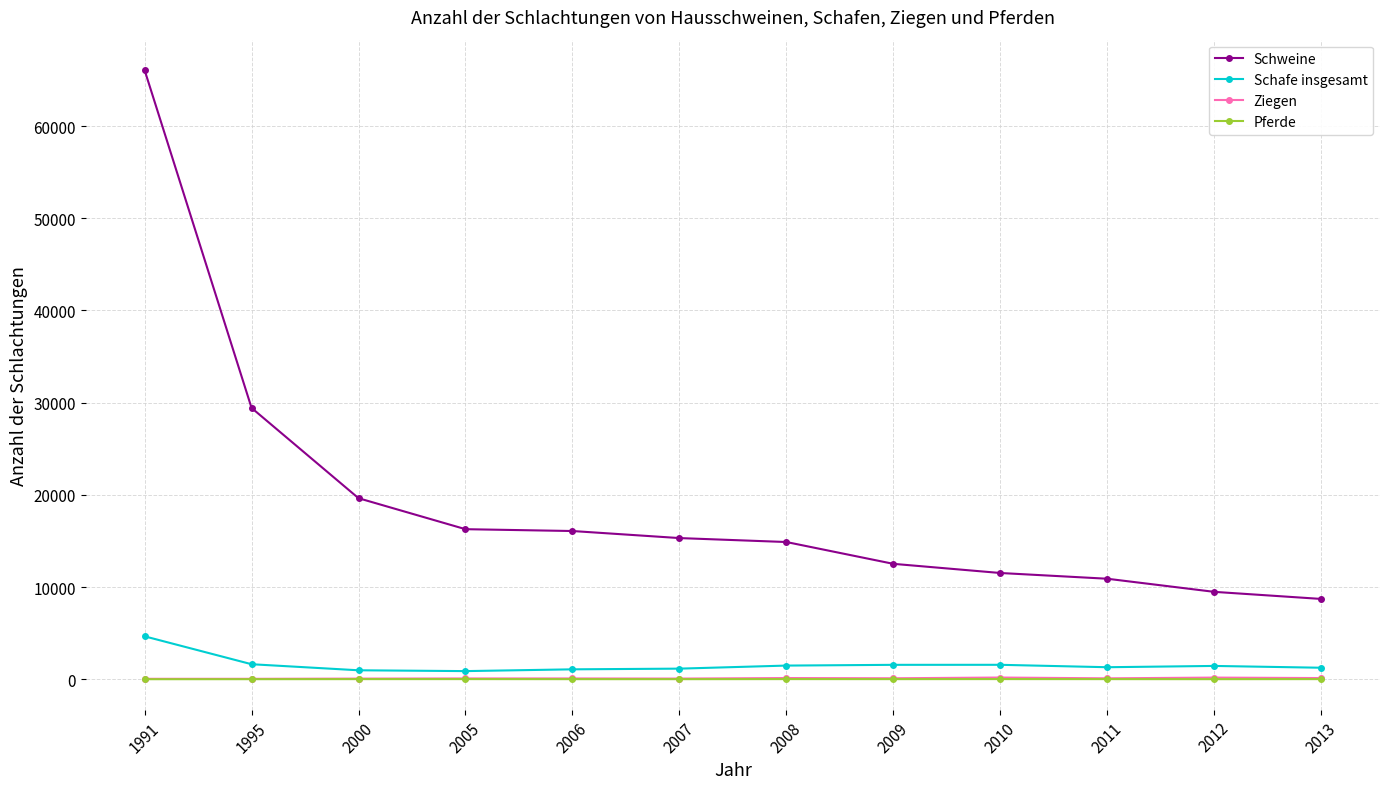

True or false: Schweine and Pferde cross at least once.

False